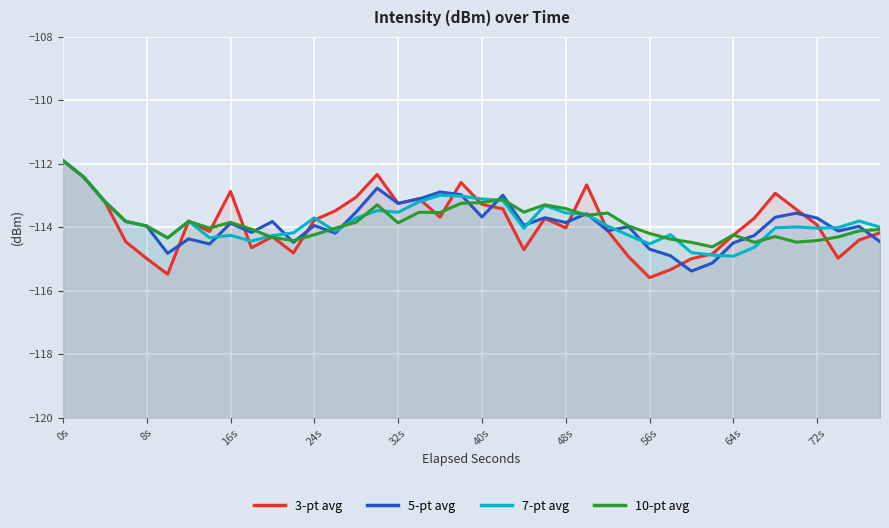

After their last crossing, which series has the higher values: 10-pt avg or 5-pt avg?

10-pt avg